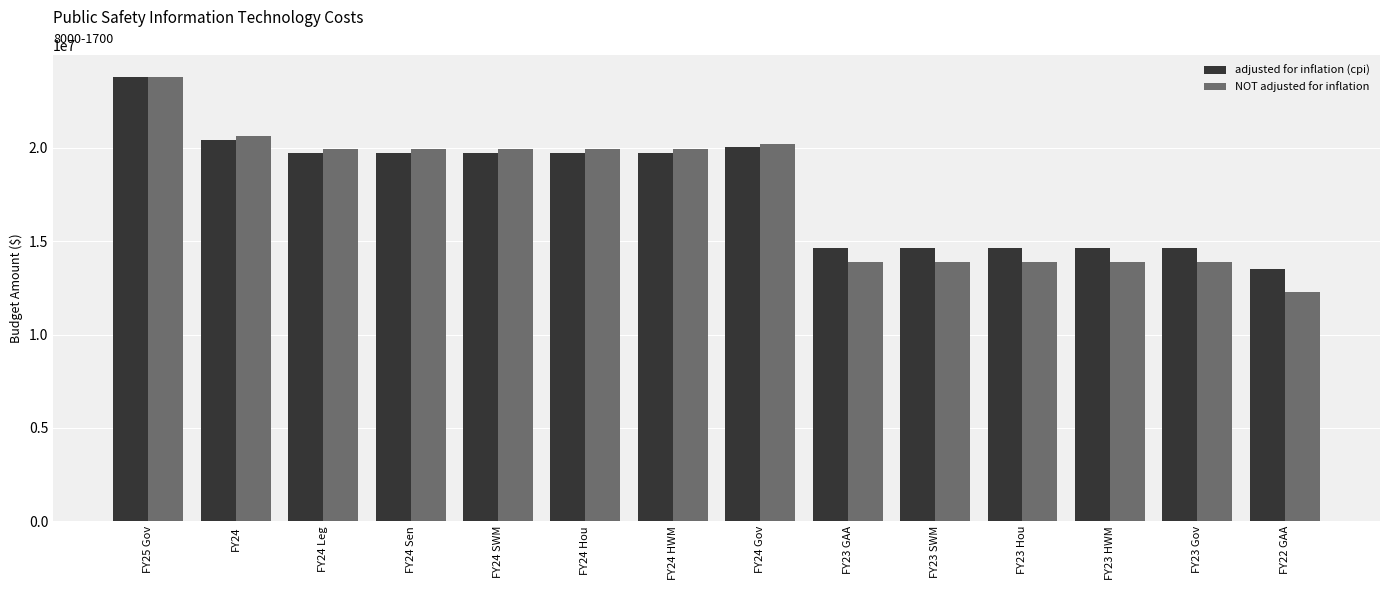

What is the maximum value for adjusted for inflation (cpi)?

23800688